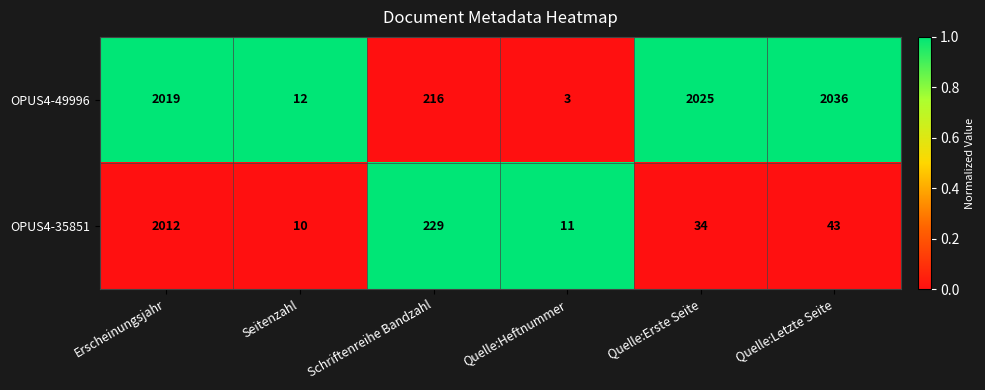

Reading right to left, what are all the values shown in this chart?

OPUS4-49996: Quelle:Letzte Seite=2036	Quelle:Erste Seite=2025	Quelle:Heftnummer=3	Schriftenreihe Bandzahl=216	Seitenzahl=12	Erscheinungsjahr=2019
OPUS4-35851: Quelle:Letzte Seite=43	Quelle:Erste Seite=34	Quelle:Heftnummer=11	Schriftenreihe Bandzahl=229	Seitenzahl=10	Erscheinungsjahr=2012